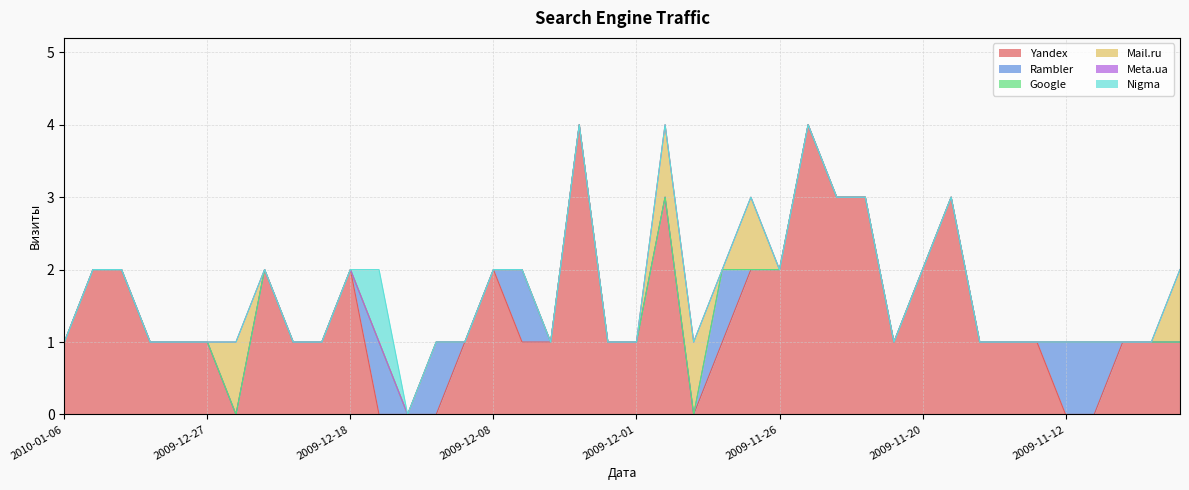

What is the sum of all Nigma values?

1